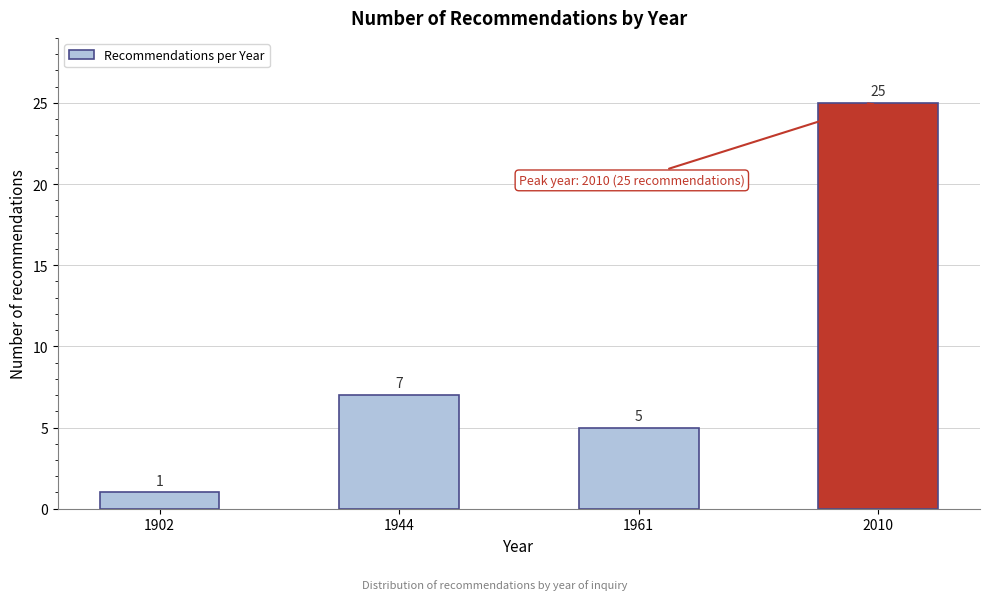

Reading left to right, transcribe all the data shown in this chart.

1	7	5	25